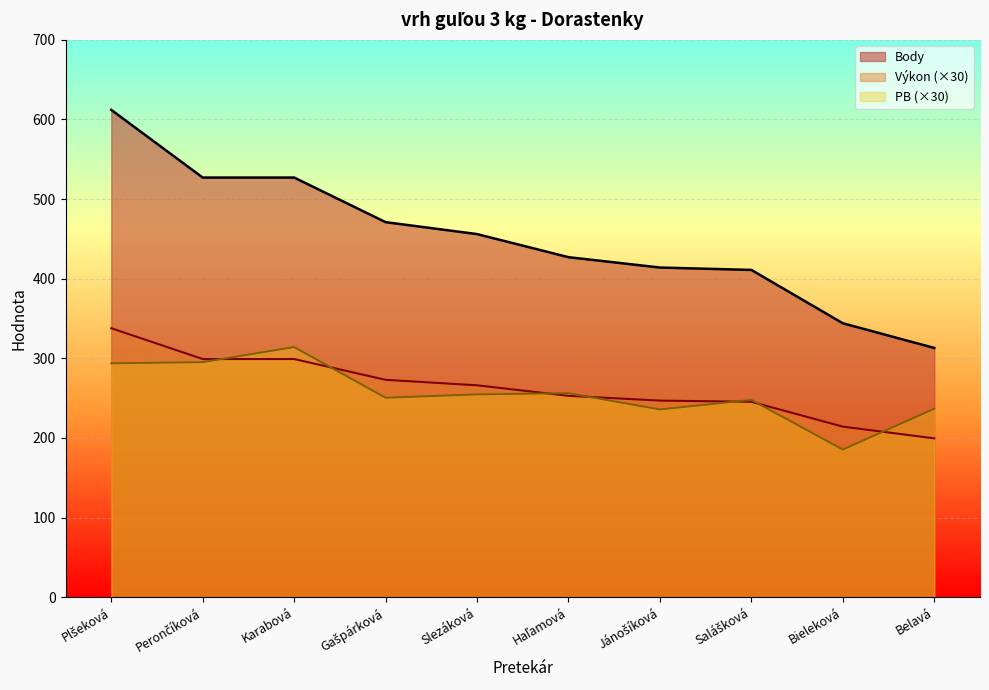

What are all the series names shown in the legend?

Body, Výkon (×30), PB (×30)